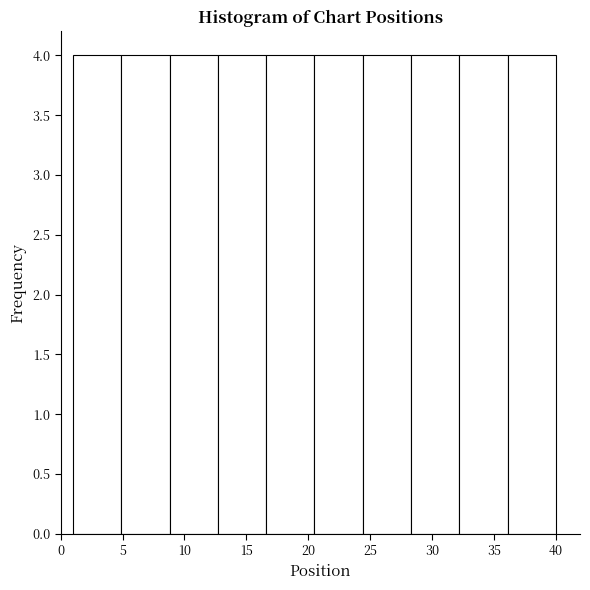

Reading left to right, list every bar in this chart as the range it spans on the x-axis followed by its height. Neither the bar edges nor the heights are printed on the chart, so give them approximately, as read against the axes.

1.0 to 4.9: 4
4.9 to 8.8: 4
8.8 to 12.7: 4
12.7 to 16.6: 4
16.6 to 20.5: 4
20.5 to 24.4: 4
24.4 to 28.3: 4
28.3 to 32.2: 4
32.2 to 36.1: 4
36.1 to 40.0: 4